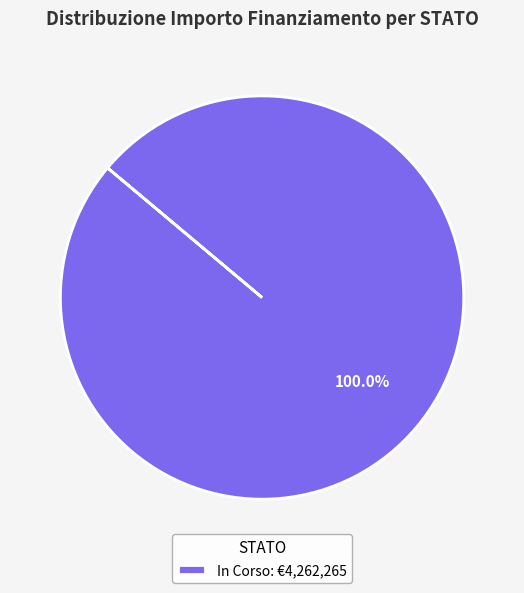

Is there any slice that represents more than half of the pie?

Yes